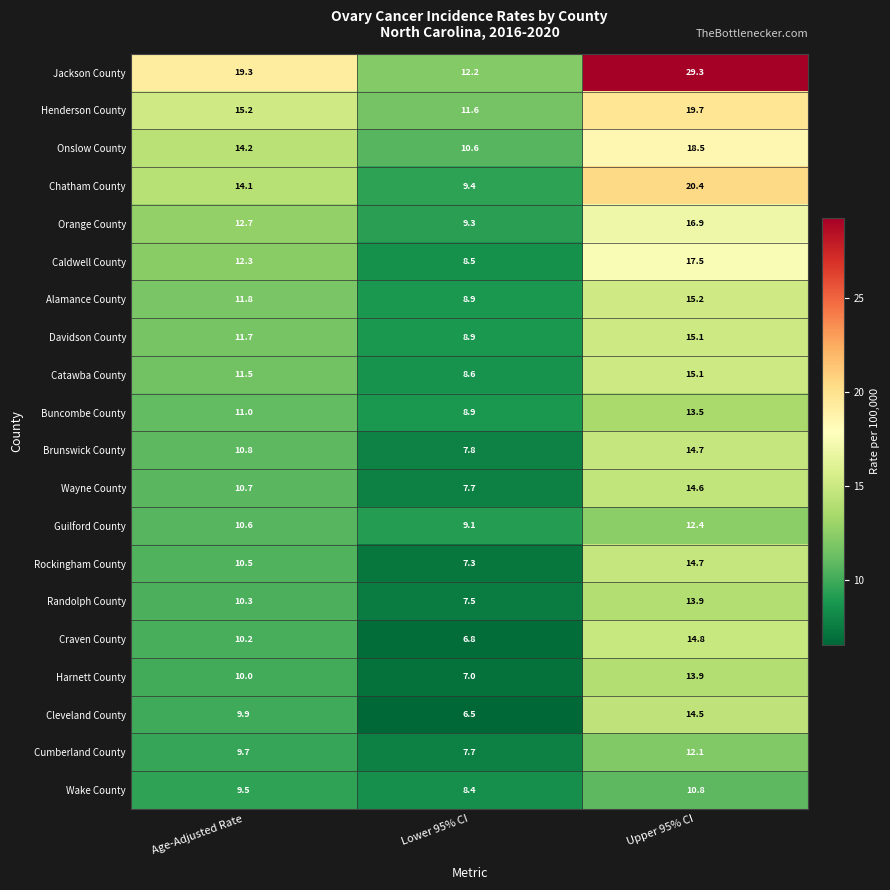

Which series has the largest total across all categories?

Jackson County